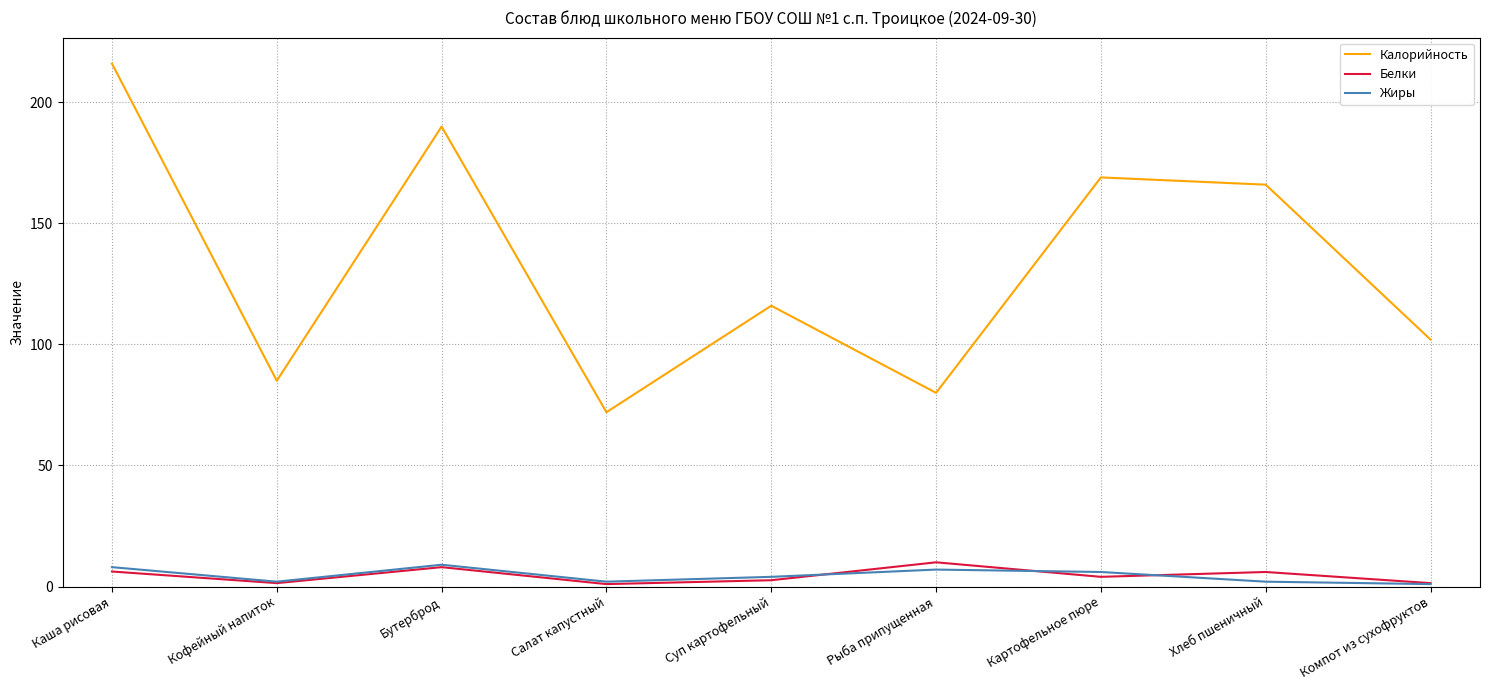

What is the maximum value shown in the chart?

216.0